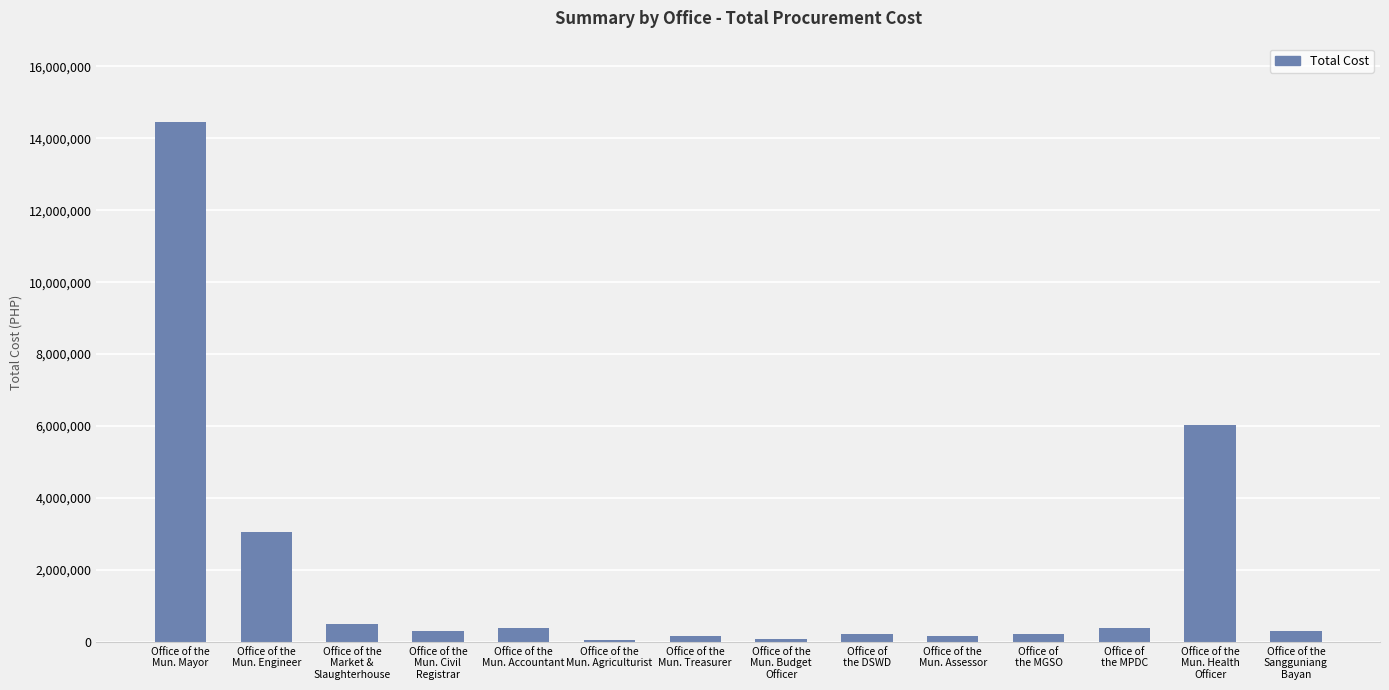

What is the difference between the maximum and second lowest values?

14388525